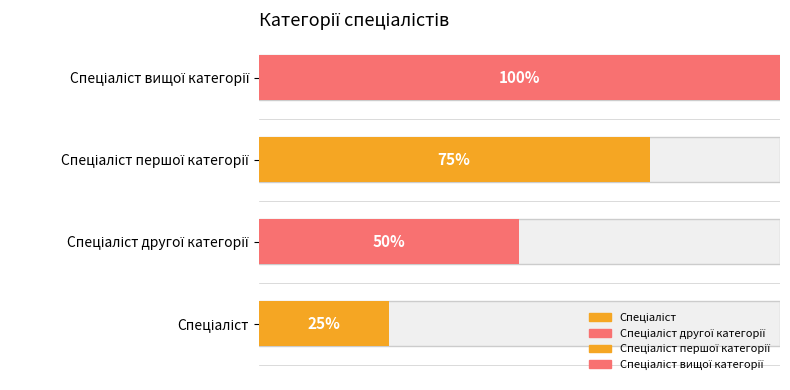

List the labels in order of value, largest first.

Спеціаліст вищої категорії, Спеціаліст першої категорії, Спеціаліст другої категорії, Спеціаліст